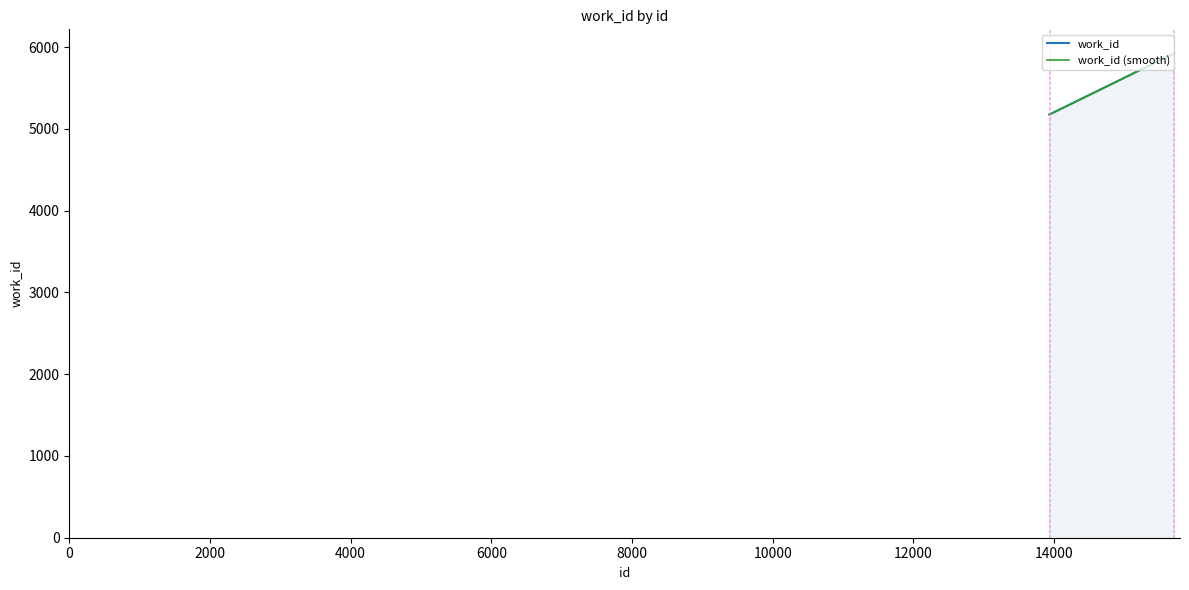

What is the approximate value at 13932, to the nearest 10?

5180